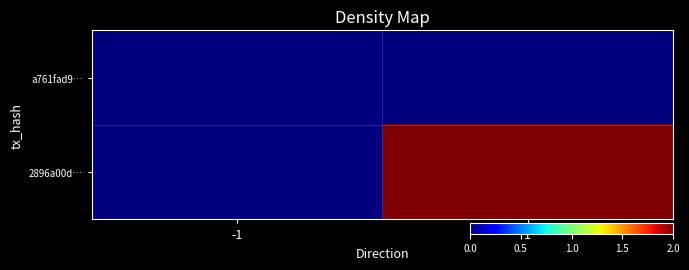

Rank the series at 1 from lowest to highest value.

a761fad9…, 2896a00d…